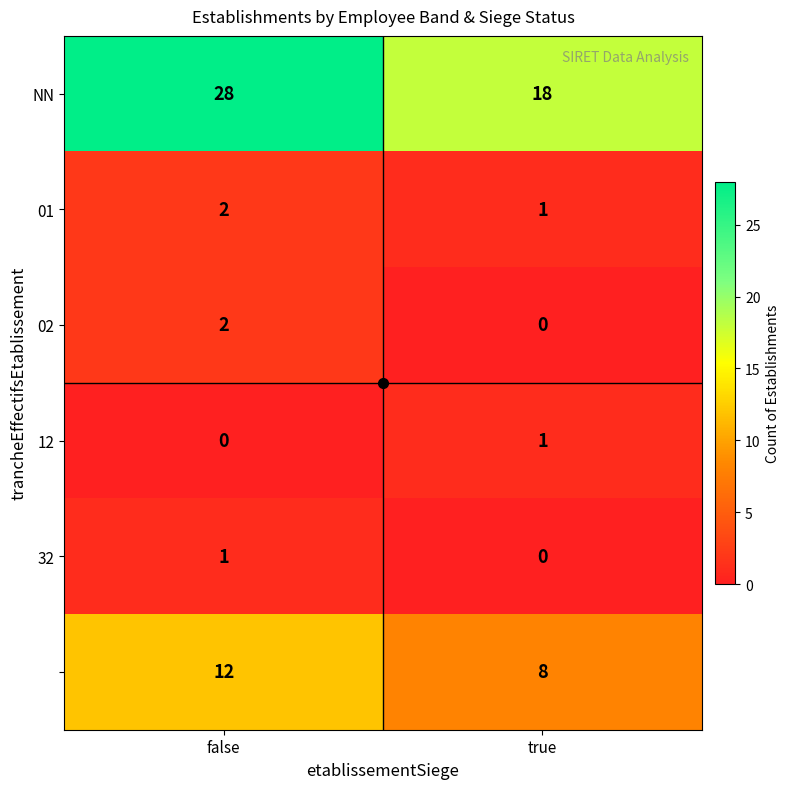

What is the maximum value shown in the chart?

28